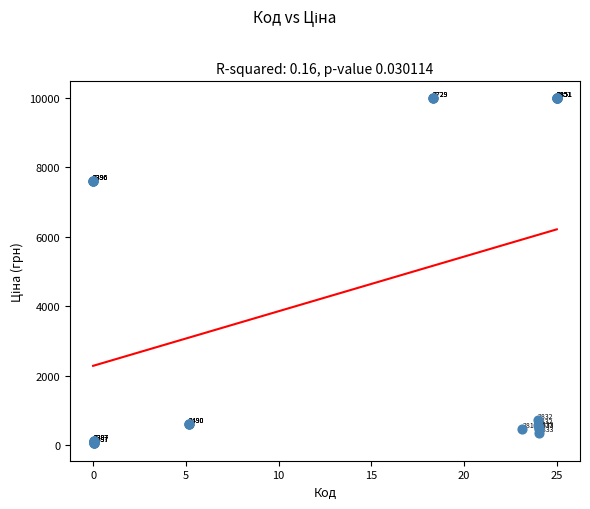

What Y value in the scatter plot is closest to 5016?

7596.5